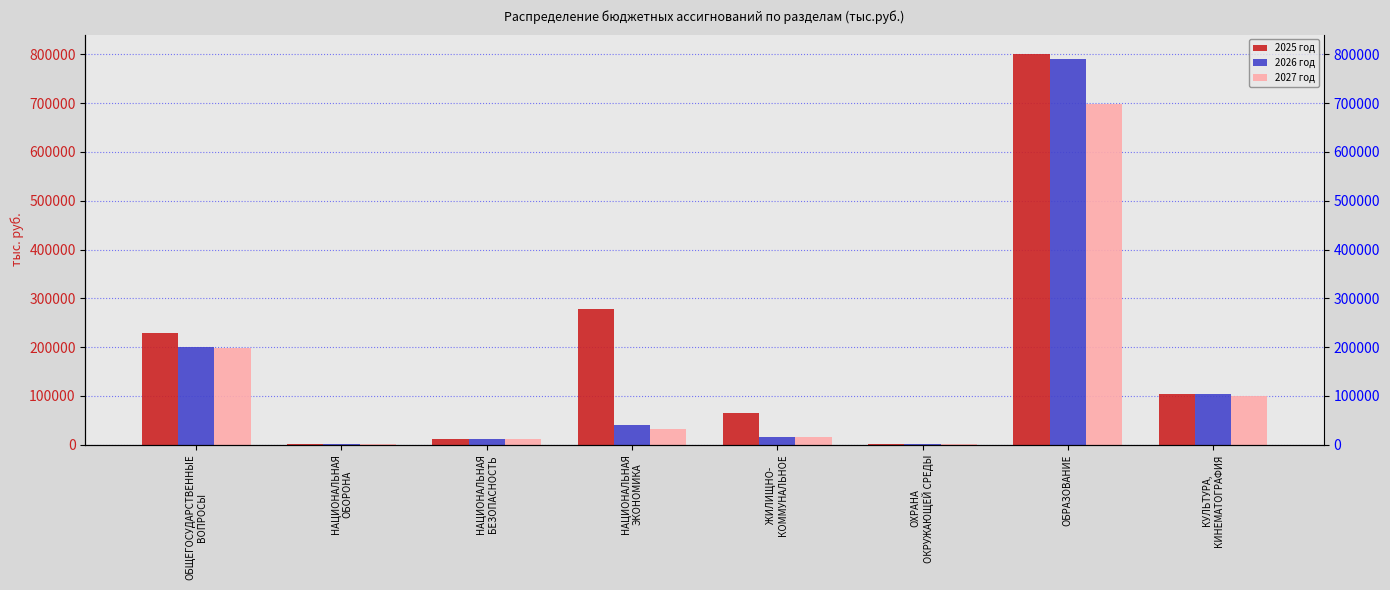

How many bars are there in each group?

3